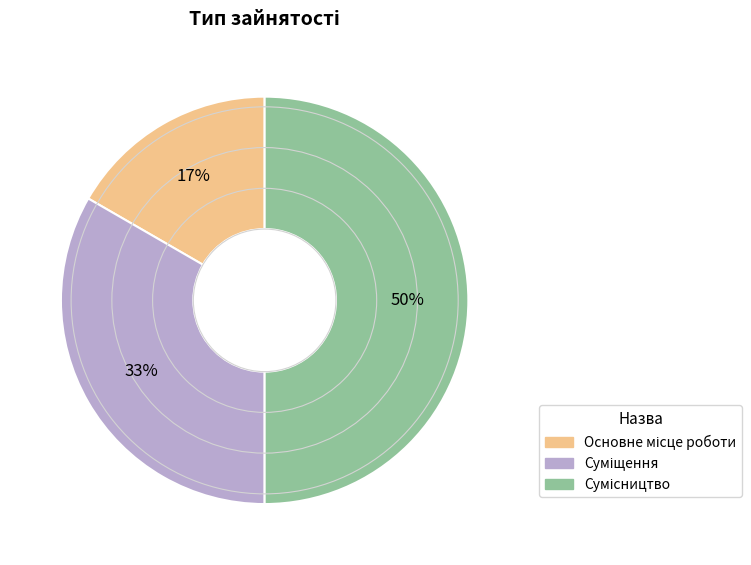

To the nearest percent, what is the difference between the largest and smallest slice percentages?

33%